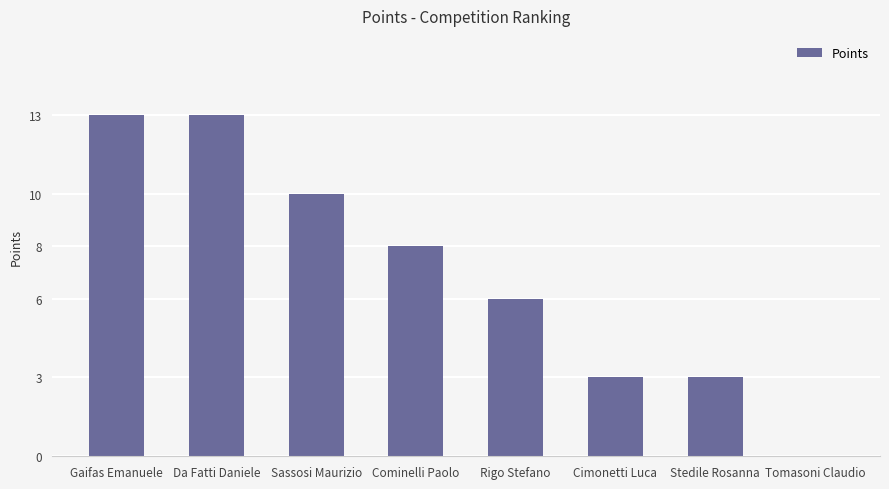

Reading left to right, extract all data points from this chart.

Gaifas Emanuele=13	Da Fatti Daniele=13	Sassosi Maurizio=10	Cominelli Paolo=8	Rigo Stefano=6	Cimonetti Luca=3	Stedile Rosanna=3	Tomasoni Claudio=0